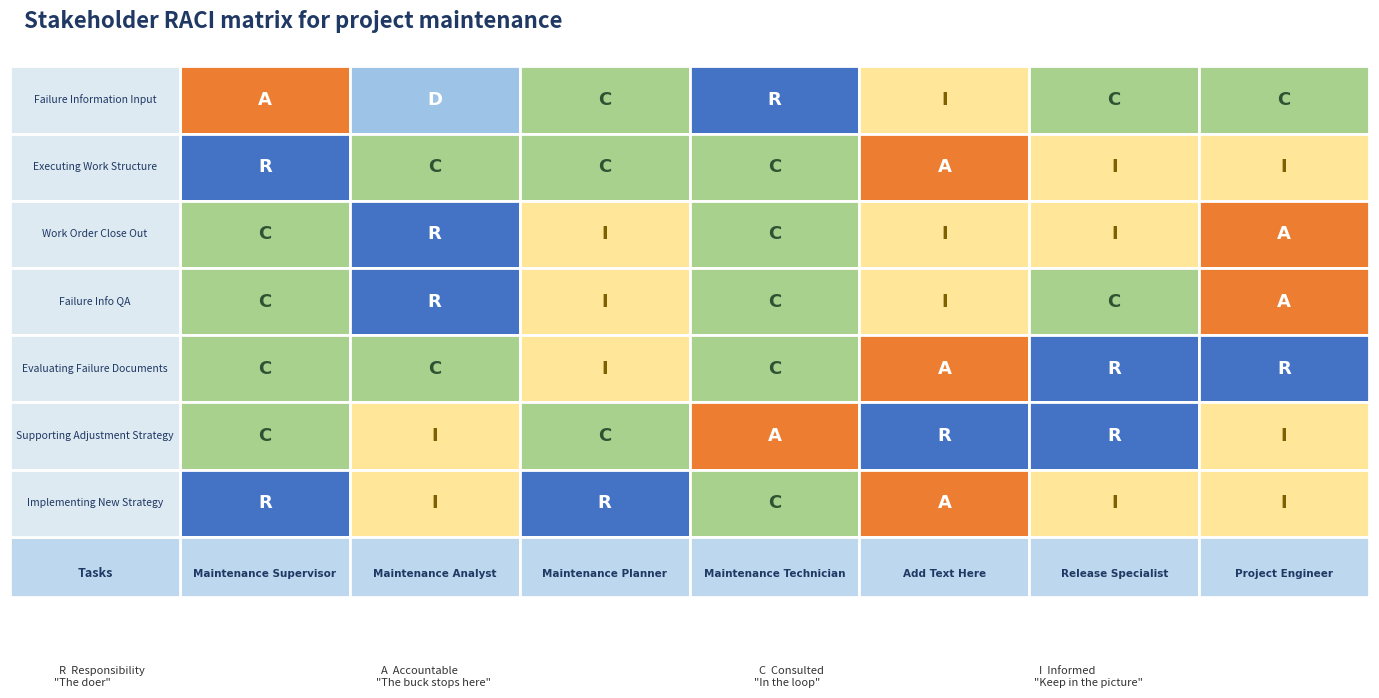

Is it true that Дневная=2, Недельная=2 equals 3 at 4?

False